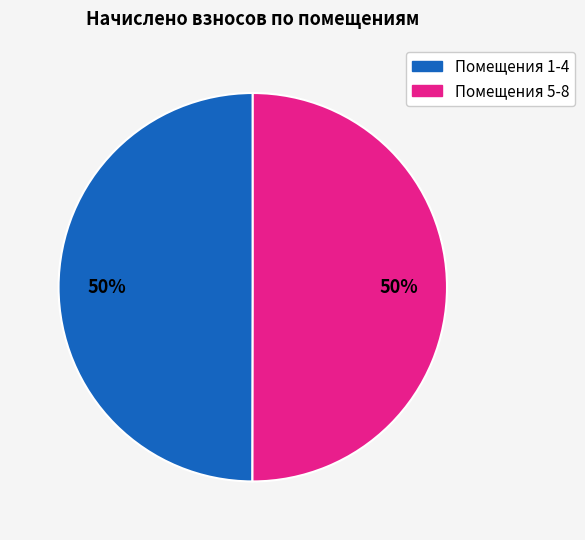

To the nearest percent, what is the difference between the largest and smallest slice percentages?

0%